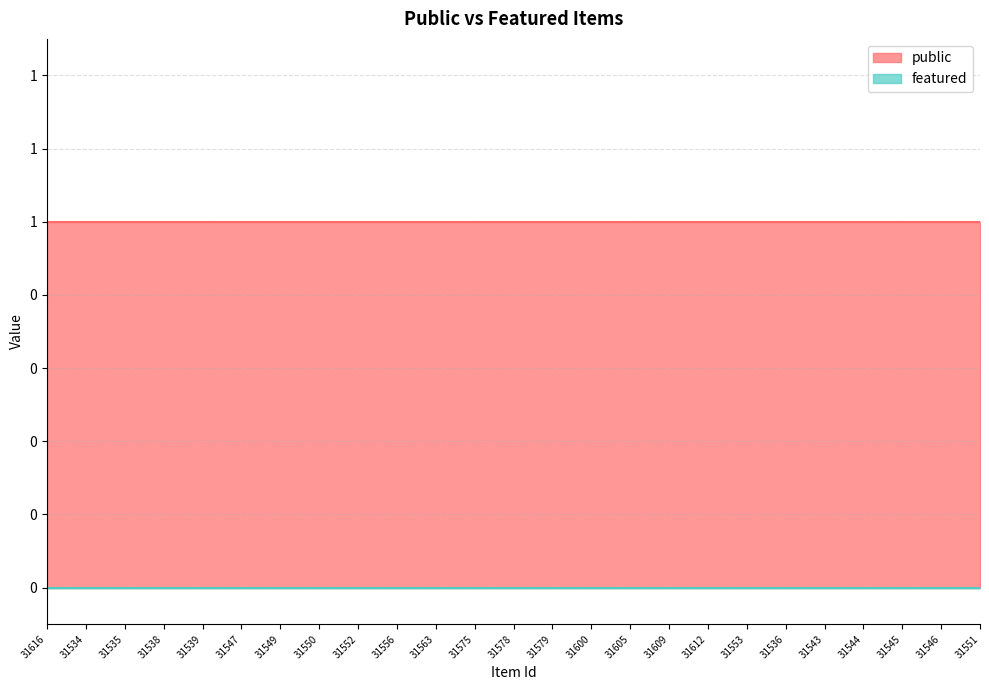

Reading left to right, extract all data points from this chart.

public: 1	1	1	1	1	1	1	1	1	1	1	1	1	1	1	1	1	1	1	1	1	1	1	1	1
featured: 0	0	0	0	0	0	0	0	0	0	0	0	0	0	0	0	0	0	0	0	0	0	0	0	0